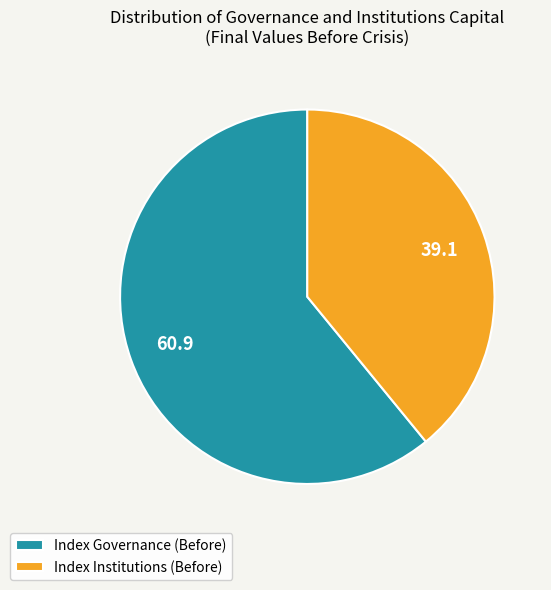

The Index Governance (Before) slice represents 55% of the pie. True or false?

False